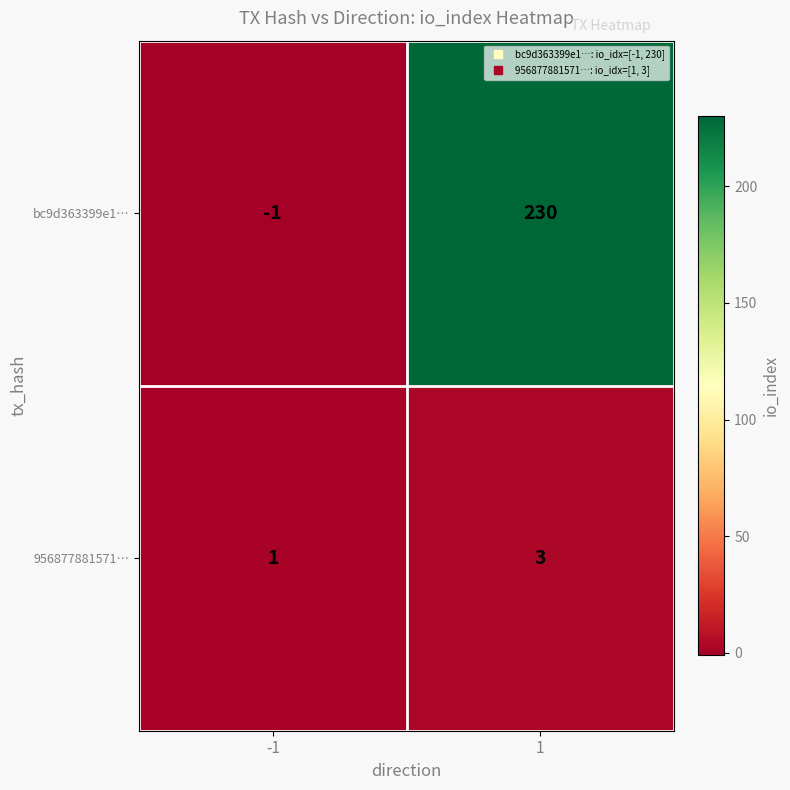

The value of bc9d363399e1… at -1 is -1. True or false?

True